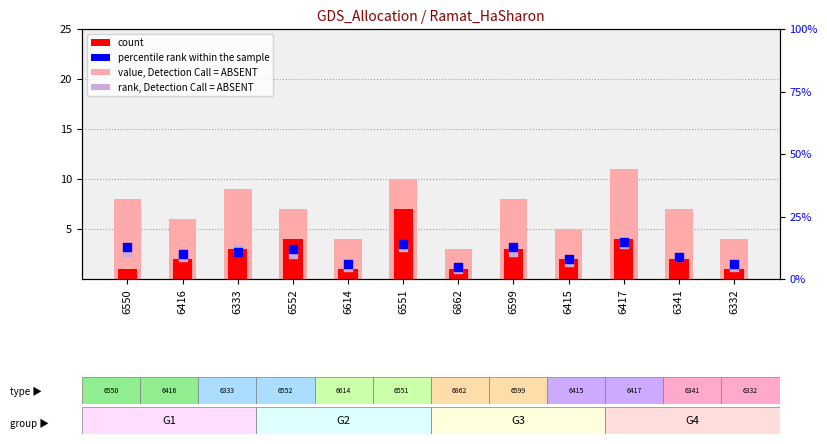

Is the value of value, Detection Call = ABSENT at 6551 greater than the value of count at 6333?

Yes